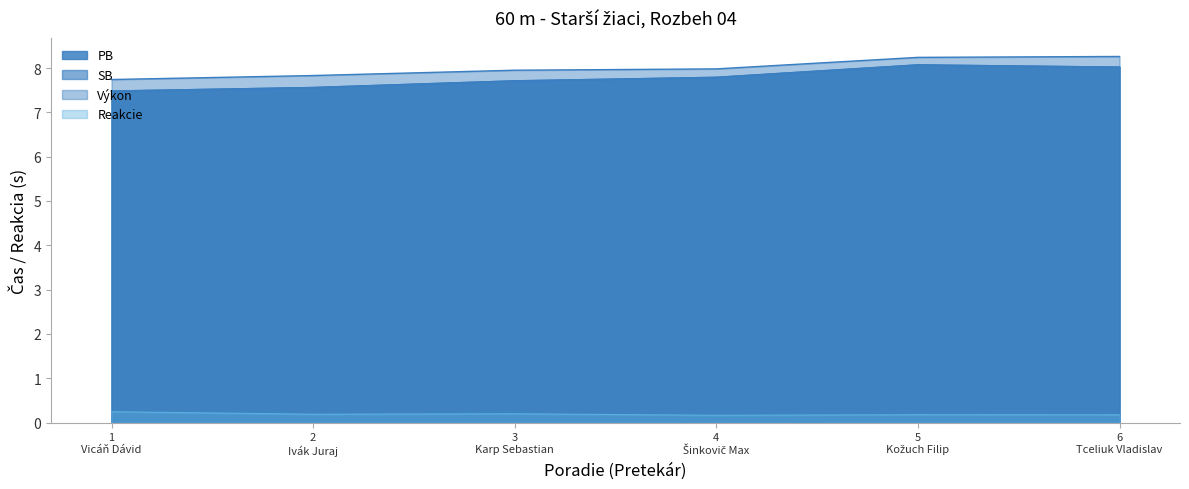

Is the value of SB at 4 Šinkovič Max greater than the value of Reakcie at 2 Ivák Juraj?

Yes